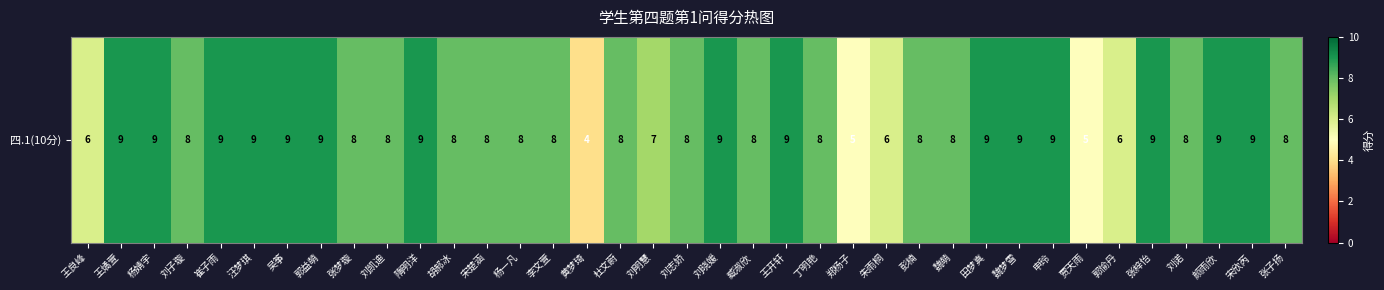

At which label is the value closest to 6?

王良峰